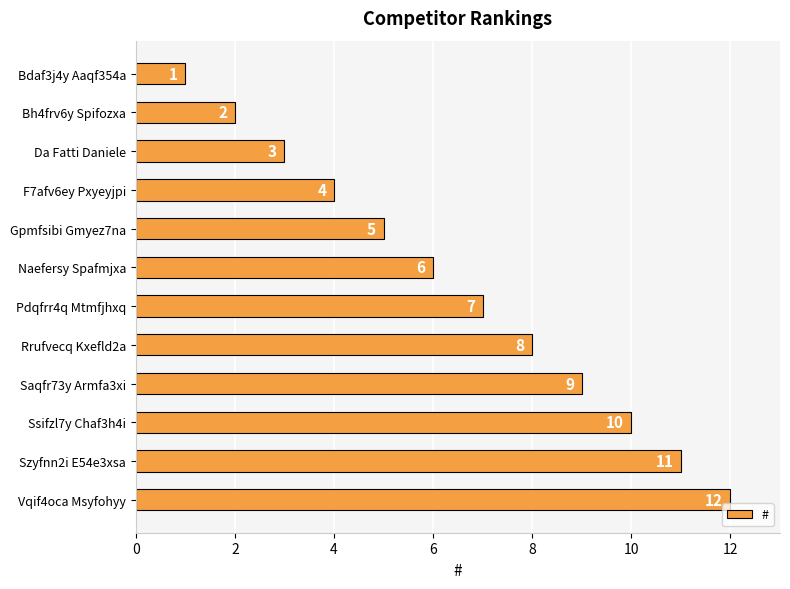

Which label corresponds to the smallest value in the chart?

Bdaf3j4y Aaqf354a